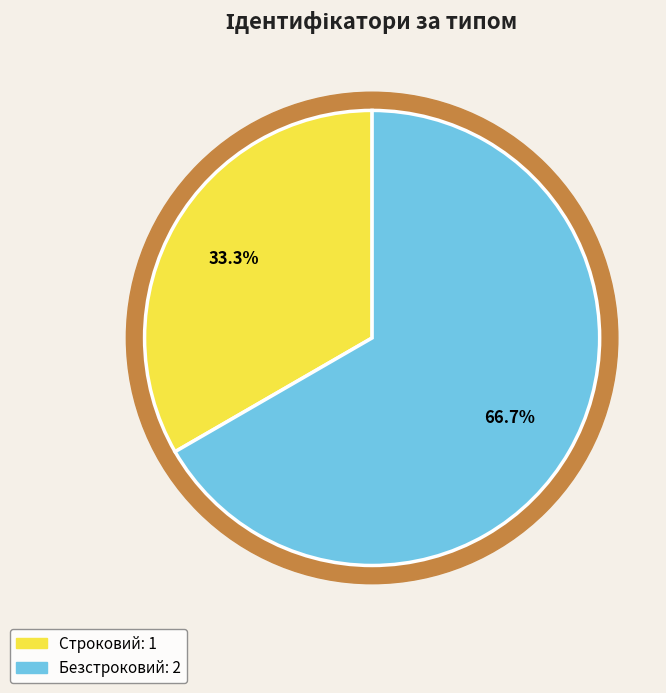

To the nearest percent, what percentage of the pie is Строковий?

33%